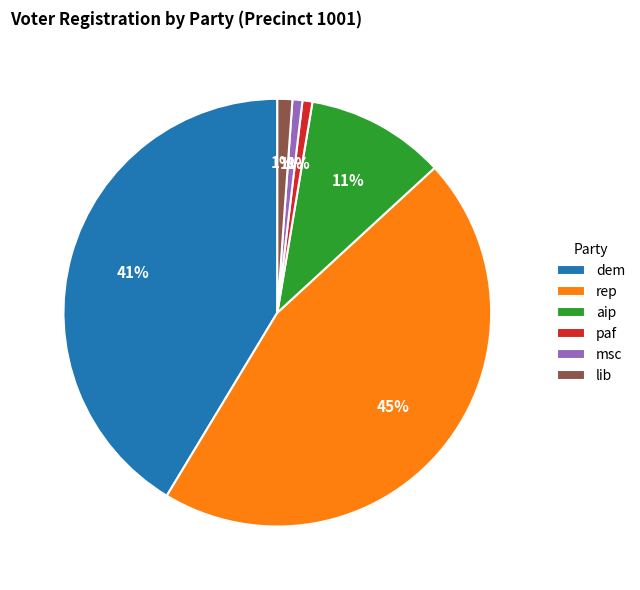

To the nearest percent, what is the average slice percentage?

17%